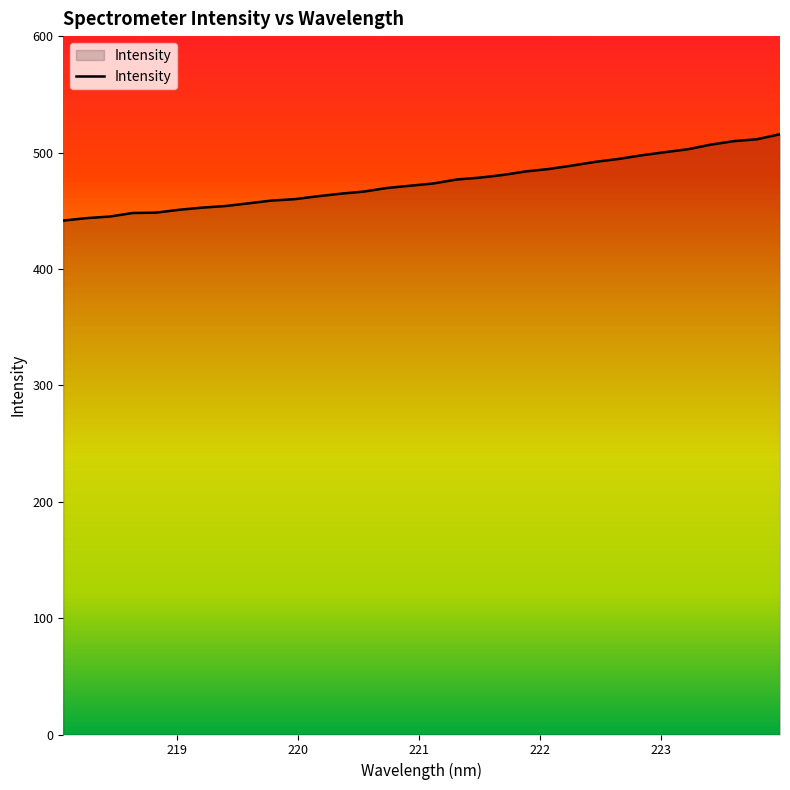

What is the smallest value displayed?

441.5